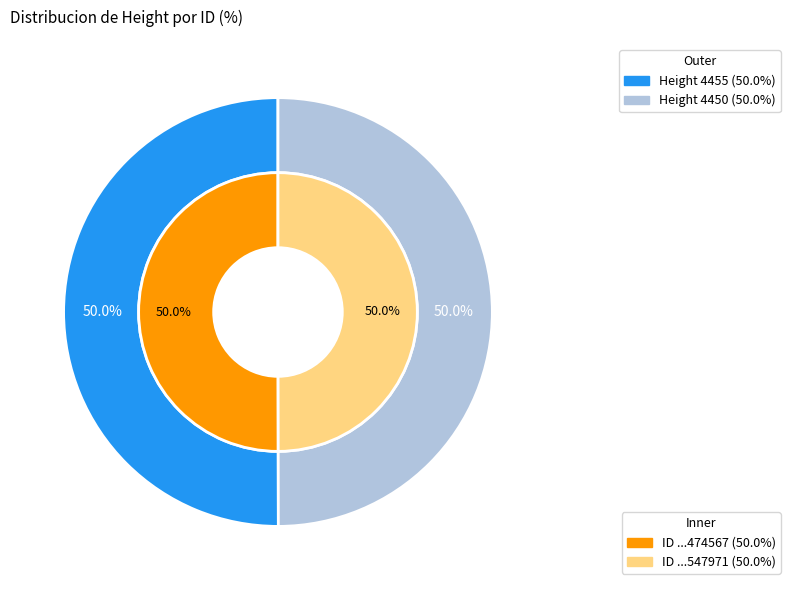

Does 4450 represent more than half of the total?

No